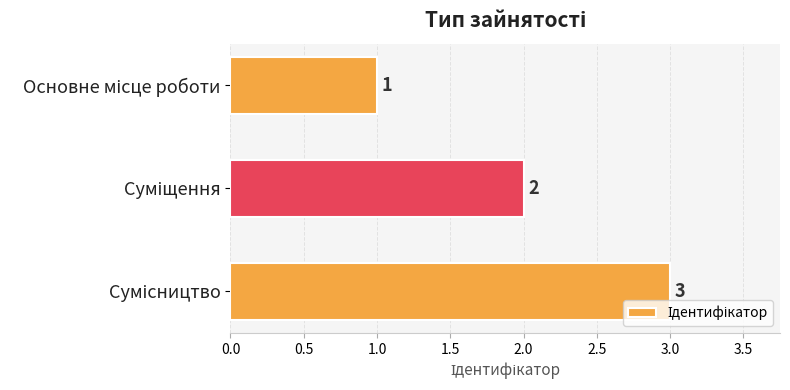

What is the greatest value displayed?

3